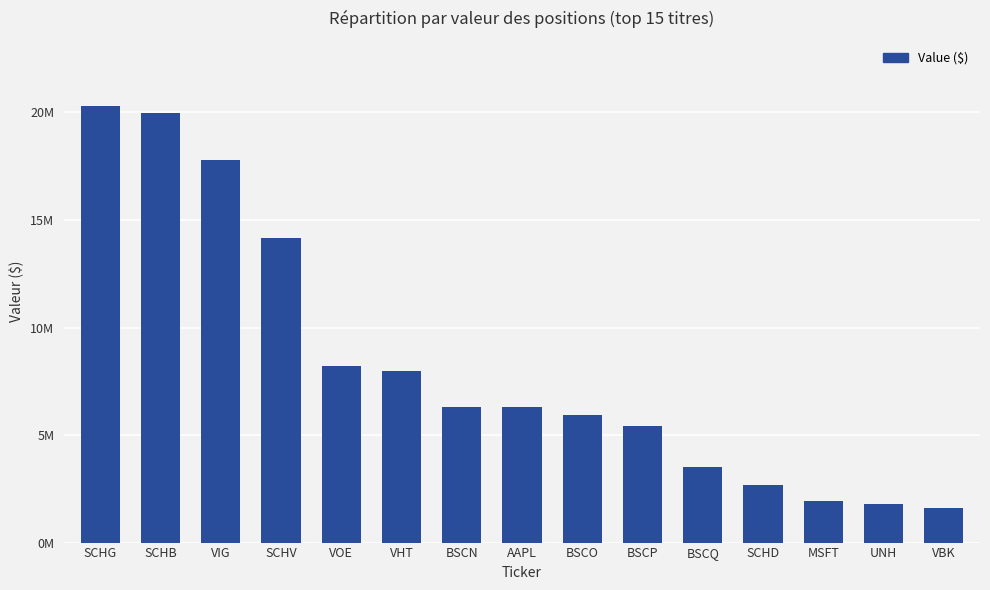

What is the maximum value shown in the chart?

20289000